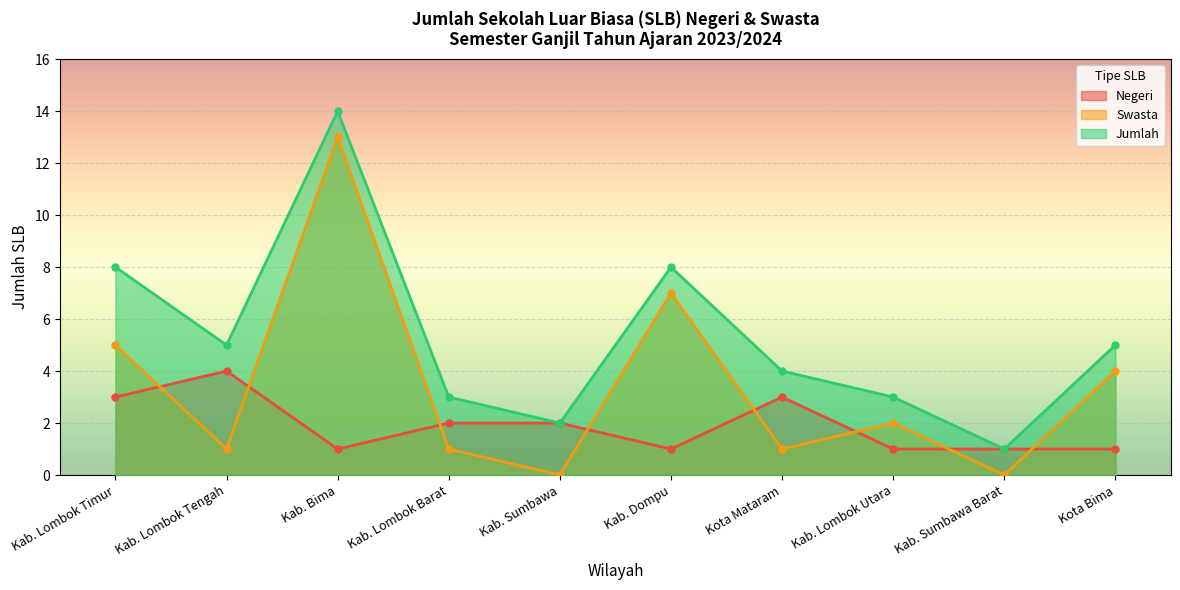

What is the total value across all series at Kota Mataram?

8